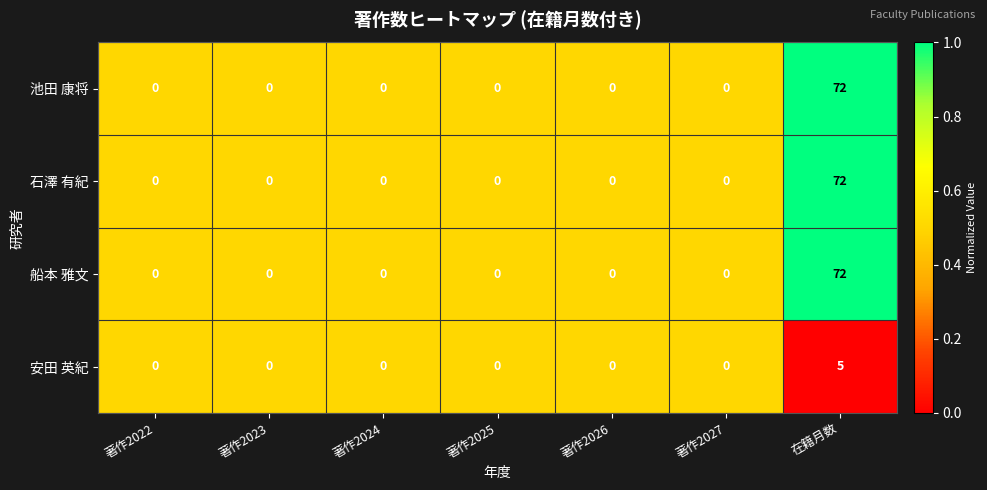

At which category is the sum across all series the highest?

在籍月数